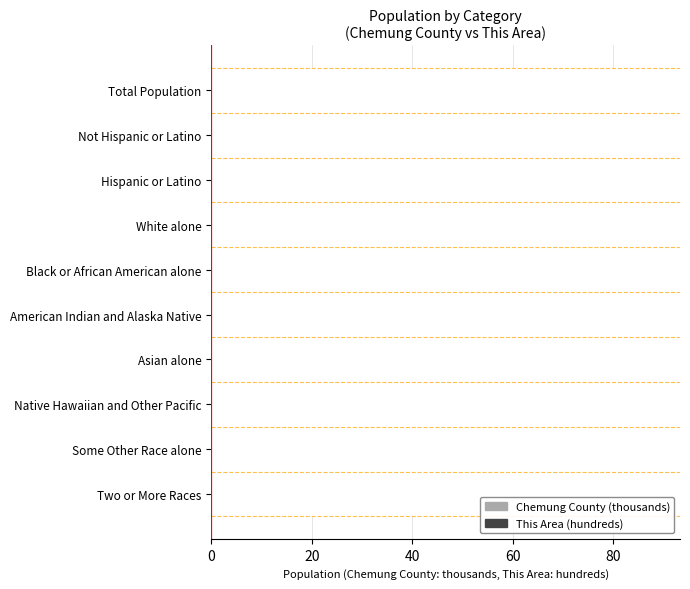

What are all the series names shown in the legend?

Chemung County (thousands), This Area (hundreds)